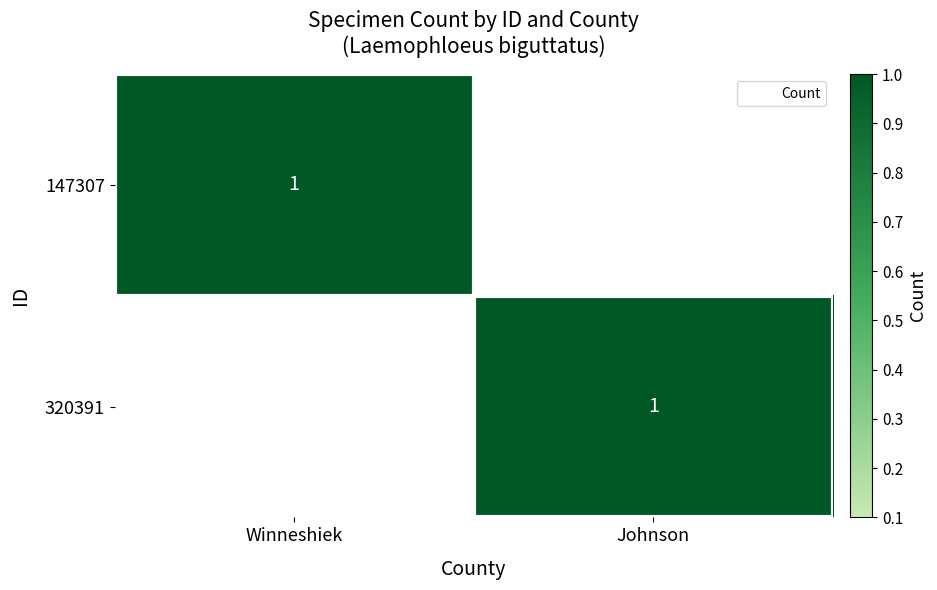

Reading left to right, extract all data points from this chart.

Winneshiek: 1	0
Johnson: 0	1